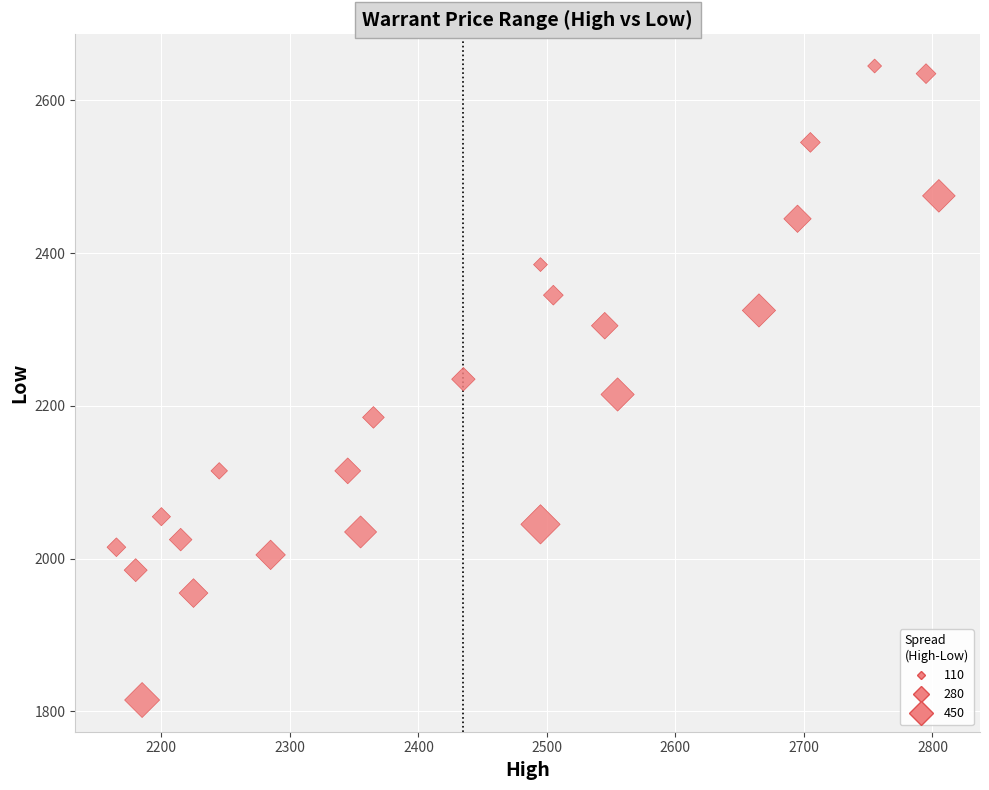

What is the range of X values (max minus min)?

640